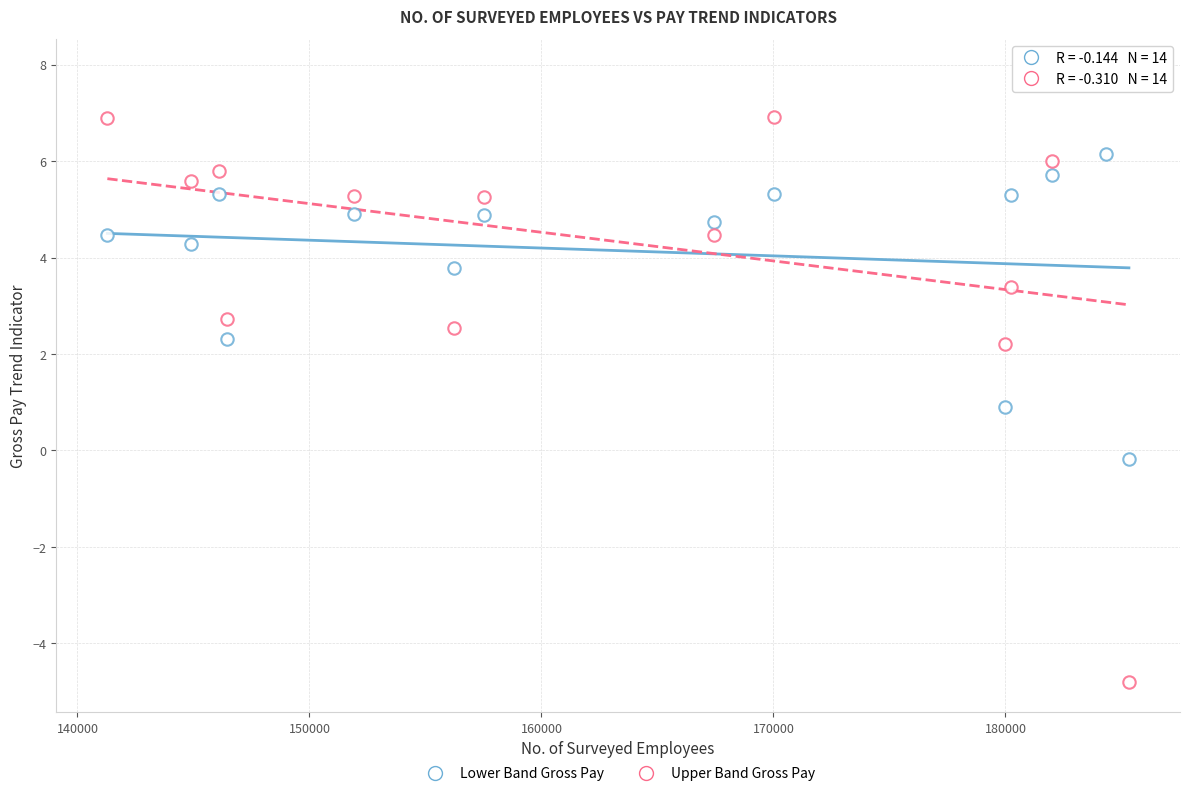

How many data points are displayed?

28